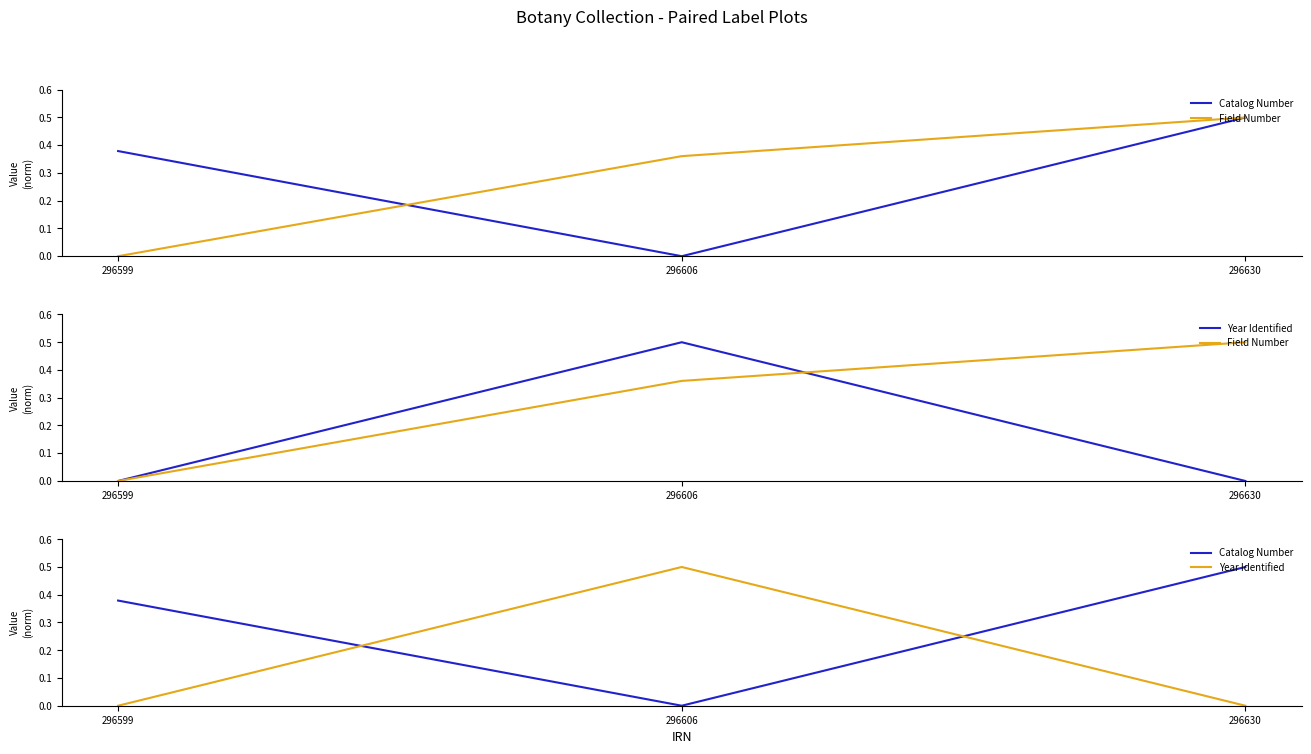

At which category is the sum across all series the highest?

296630